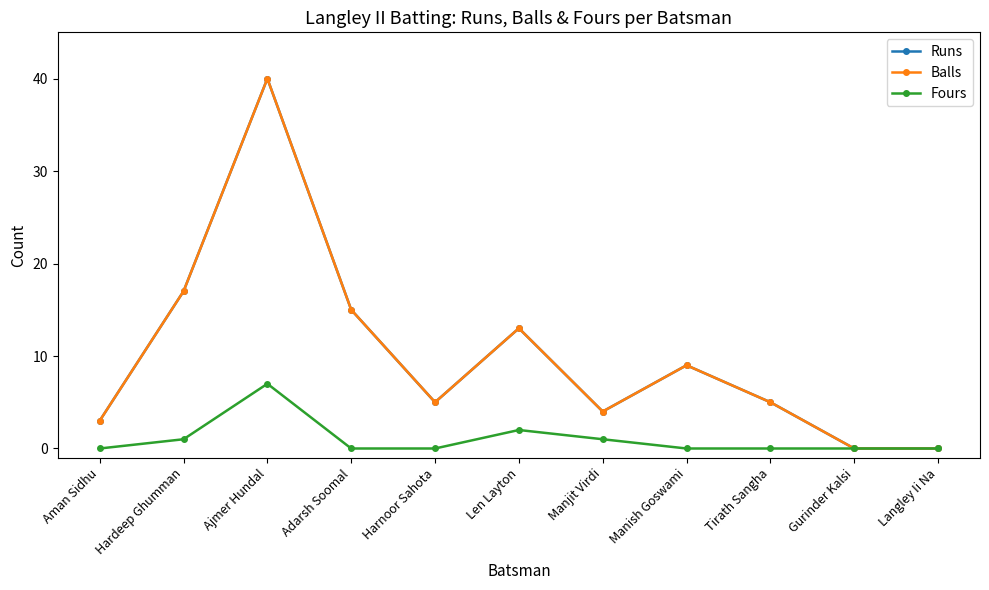

True or false: Runs and Fours cross at least once.

False